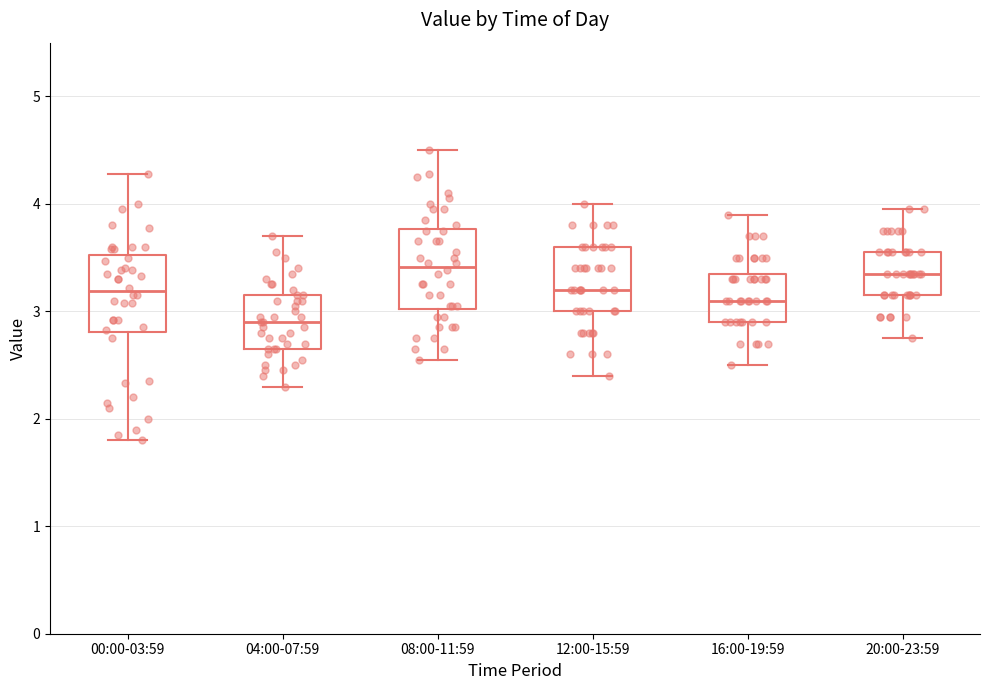

Reading left to right, read every box against the y-axis: the position of its median line, the range the box covers, and the ends of its whiskers. The values are not printed on the chart, so give them approximately, as read against the axis.

00:00-03:59: median 3.2, box 2.8 to 3.5, whiskers 1.8 to 4.3
04:00-07:59: median 2.9, box 2.7 to 3.2, whiskers 2.3 to 3.7
08:00-11:59: median 3.4, box 3.0 to 3.8, whiskers 2.6 to 4.5
12:00-15:59: median 3.2, box 3.0 to 3.6, whiskers 2.4 to 4.0
16:00-19:59: median 3.1, box 2.9 to 3.4, whiskers 2.5 to 3.9
20:00-23:59: median 3.4, box 3.2 to 3.6, whiskers 2.8 to 4.0